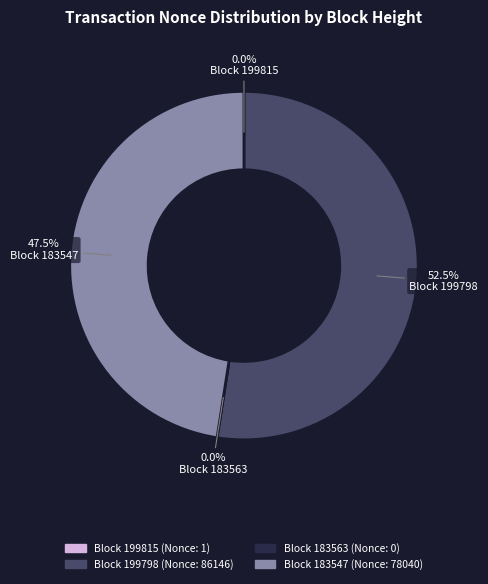

What is the change in value from 183563 to 183547?

+78040